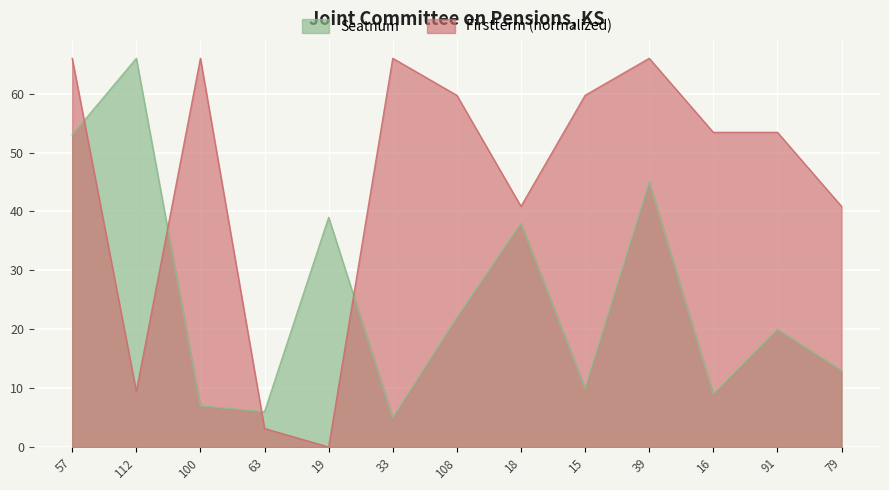

Reading left to right, extract all data points from this chart.

Seatnum: 53.0	66.0	7.0	6.0	39.0	5.0	22.0	38.0	10.0	45.0	9.0	20.0	13.0
Firstterm: 66.0	9.4	66.0	3.1	0.0	66.0	59.7	40.9	59.7	66.0	53.4	53.4	40.9